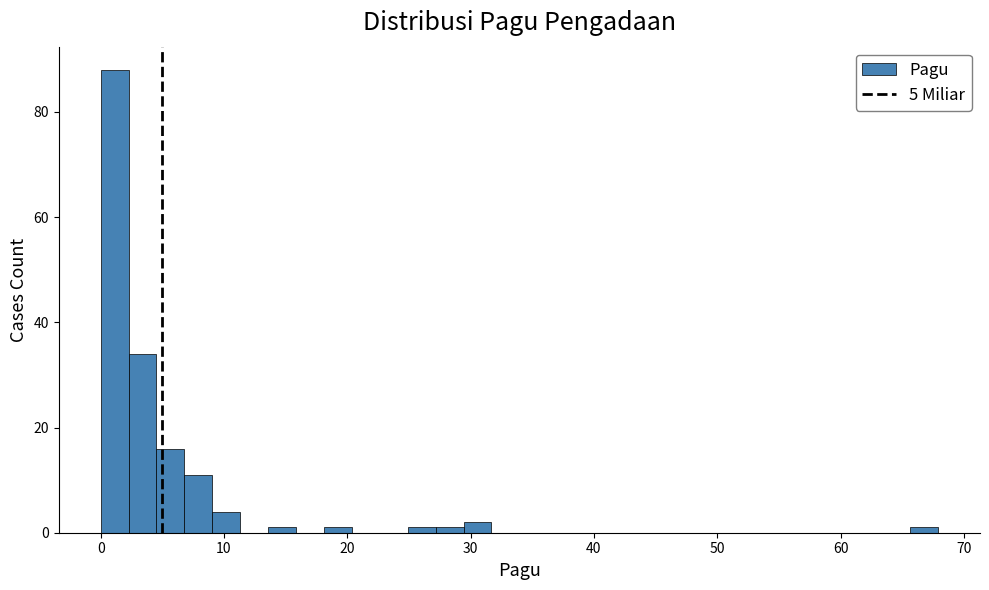

Around what value on the x-axis is the tallest bar? Give the approximate position of its centre, as read against the axis.

1